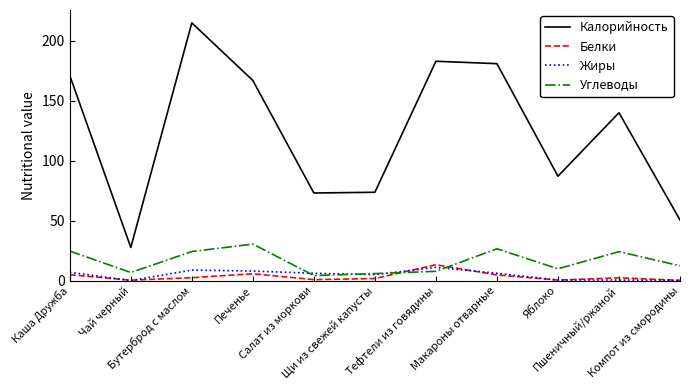

Which series has the widest spread of values?

Калорийность